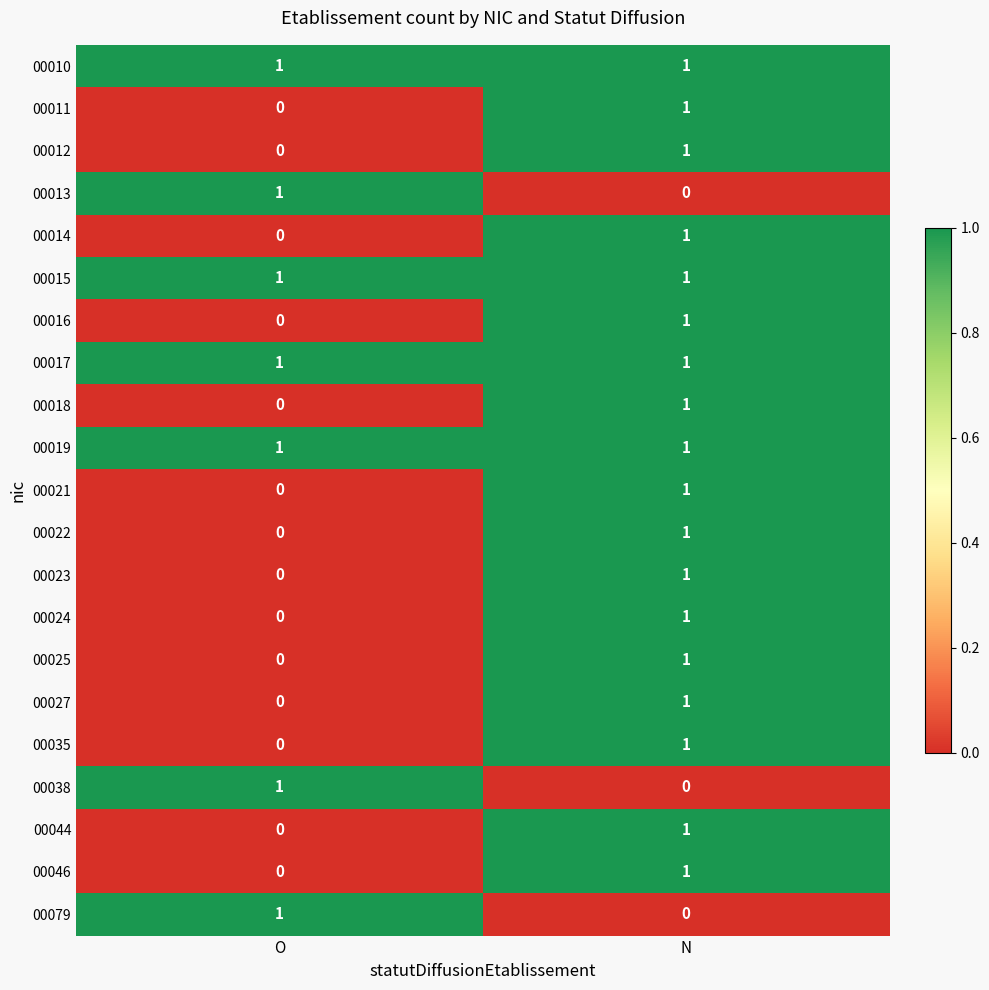

What is the greatest value displayed?

1